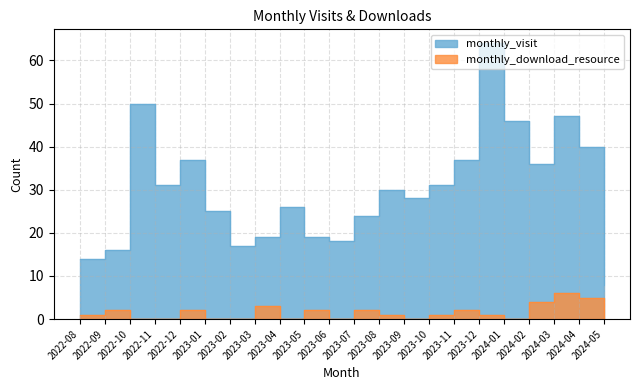

Between 2023-11 and 2023-10, which is larger?

2023-11